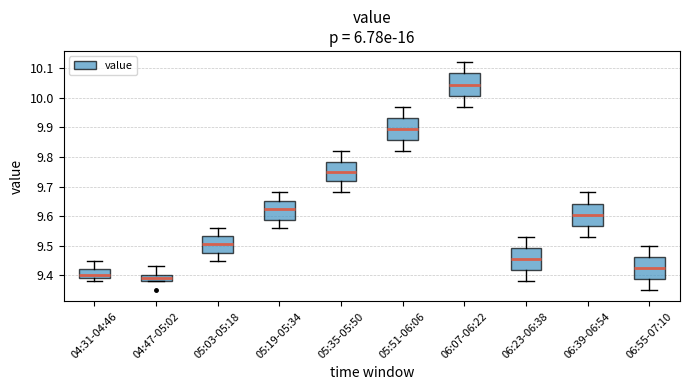

Reading left to right, transcribe this box plot: for each box, give where its median line is, the range the box spans, and where its two whiskers end, as read against the y-axis. The values are not printed on the chart, so give them approximately, as read against the axis.

04:31-04:46: median 9.40, box 9.39 to 9.42, whiskers 9.38 to 9.45
04:47-05:02: median 9.39, box 9.38 to 9.40, whiskers 9.38 to 9.43
05:03-05:18: median 9.51, box 9.48 to 9.53, whiskers 9.45 to 9.56
05:19-05:34: median 9.63, box 9.59 to 9.65, whiskers 9.56 to 9.68
05:35-05:50: median 9.75, box 9.72 to 9.78, whiskers 9.68 to 9.82
05:51-06:06: median 9.90, box 9.86 to 9.93, whiskers 9.82 to 9.97
06:07-06:22: median 10.05, box 10.01 to 10.08, whiskers 9.97 to 10.12
06:23-06:38: median 9.46, box 9.42 to 9.49, whiskers 9.38 to 9.53
06:39-06:54: median 9.61, box 9.57 to 9.64, whiskers 9.53 to 9.68
06:55-07:10: median 9.43, box 9.39 to 9.46, whiskers 9.35 to 9.50